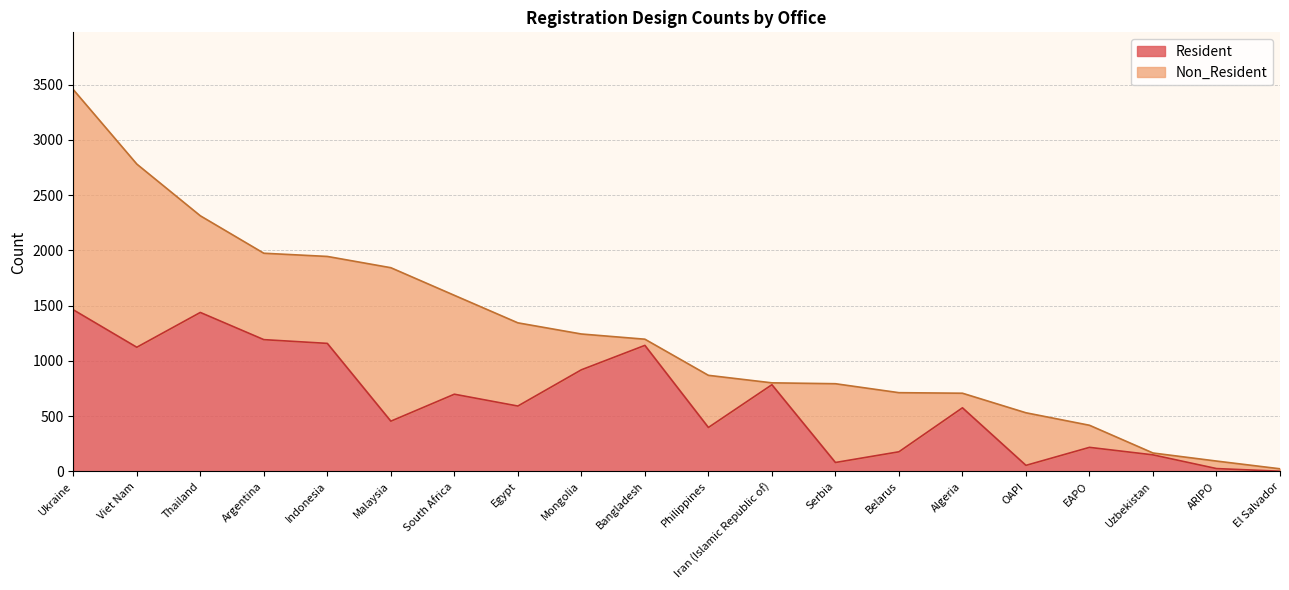

How many points are lower than both their immediate neighbors (excluding endpoints)?

6